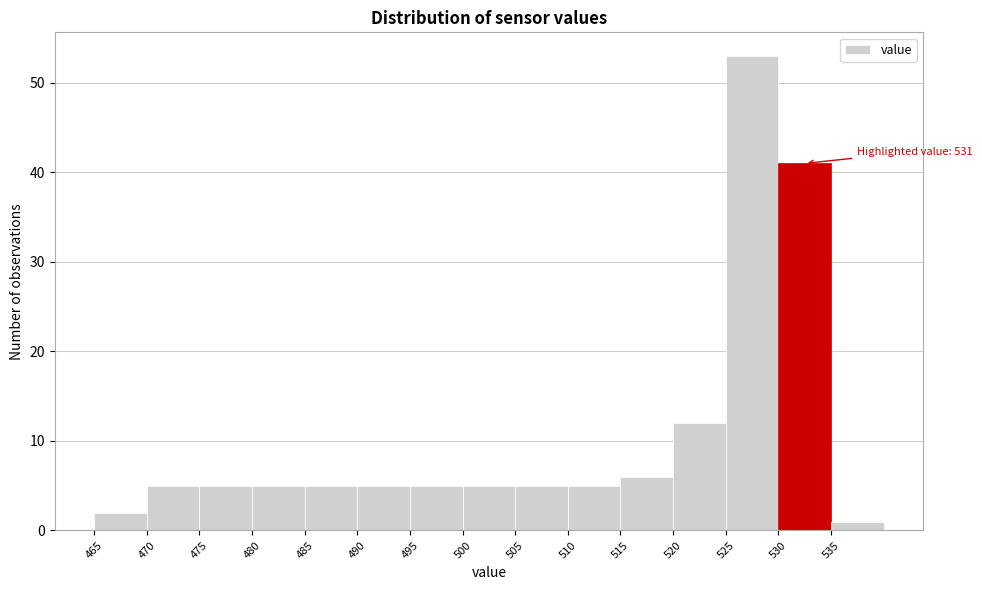

Over which range of the x-axis is the bar tallest?

525 to 530